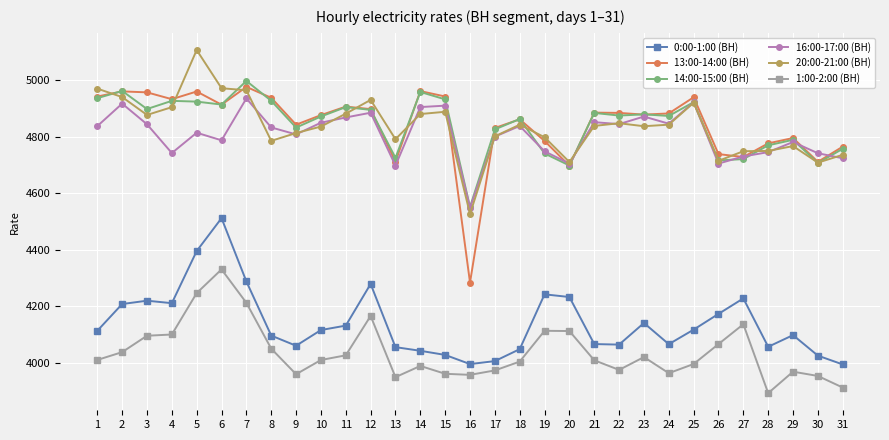

What is the total value across all series at 30?

26850.9